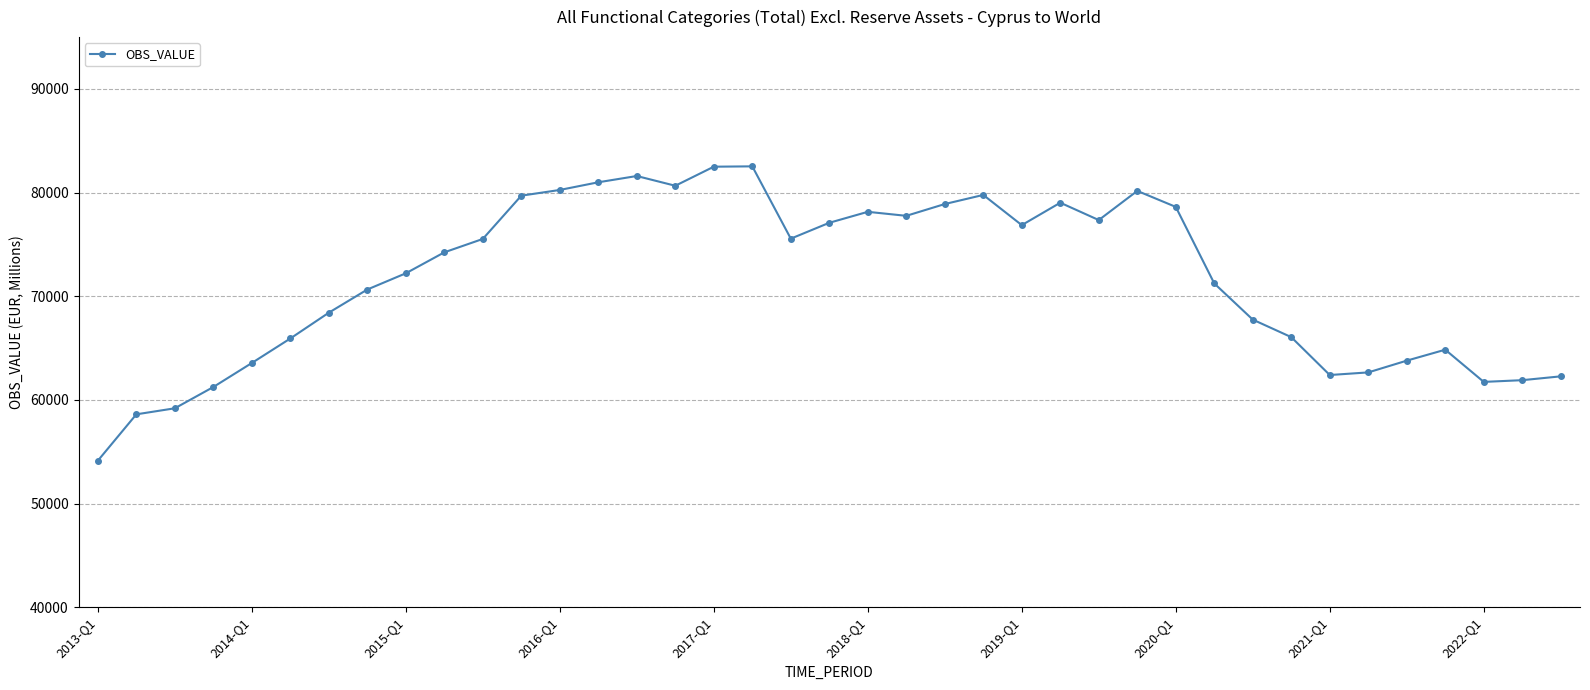

True or false: the data has more than 1 interior local peaks.

True